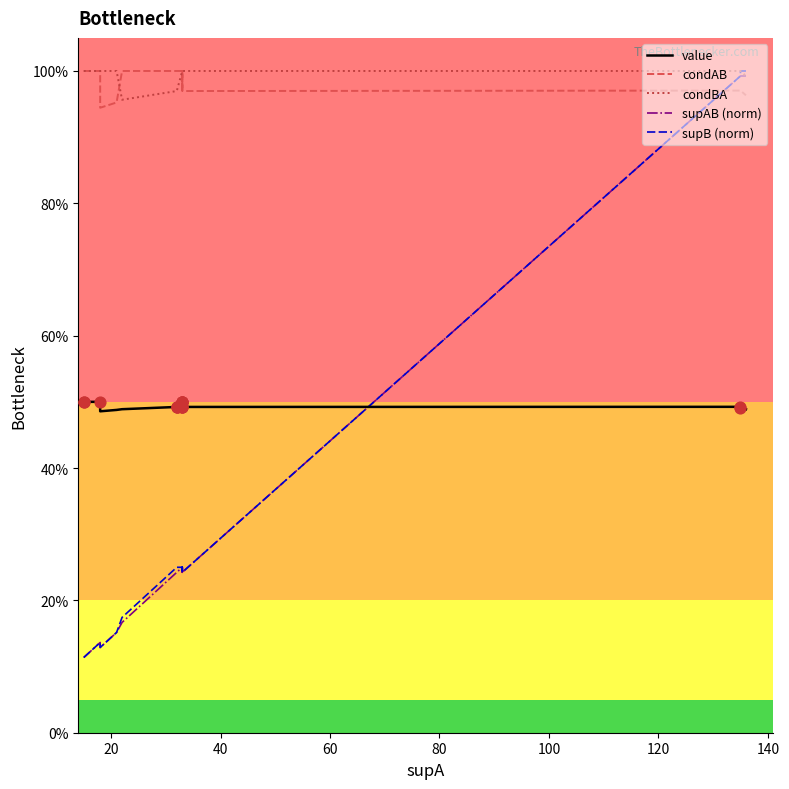

Which series contains the lowest Y value?

supAB (norm)